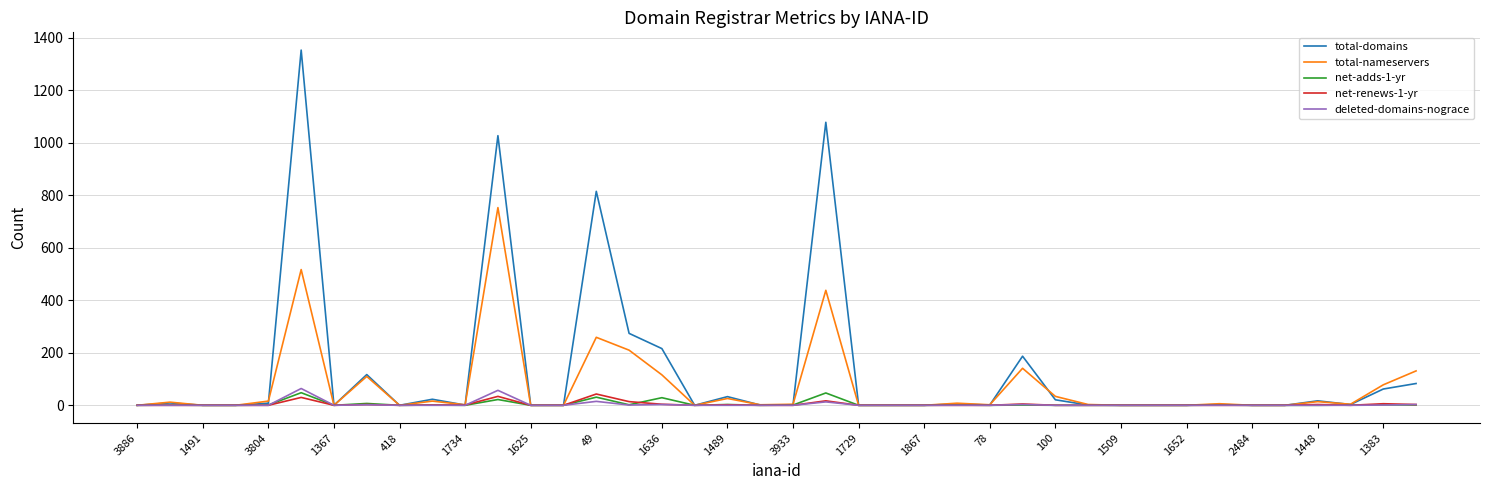

Which series has the largest total across all categories?

total-domains